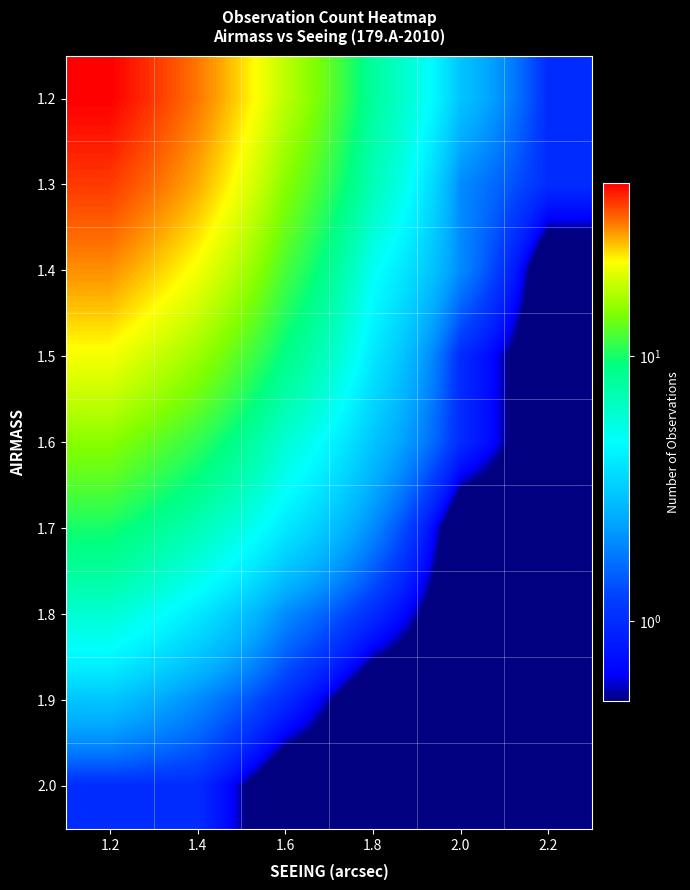

Between 1.8 and 1.4, which is larger?

1.4